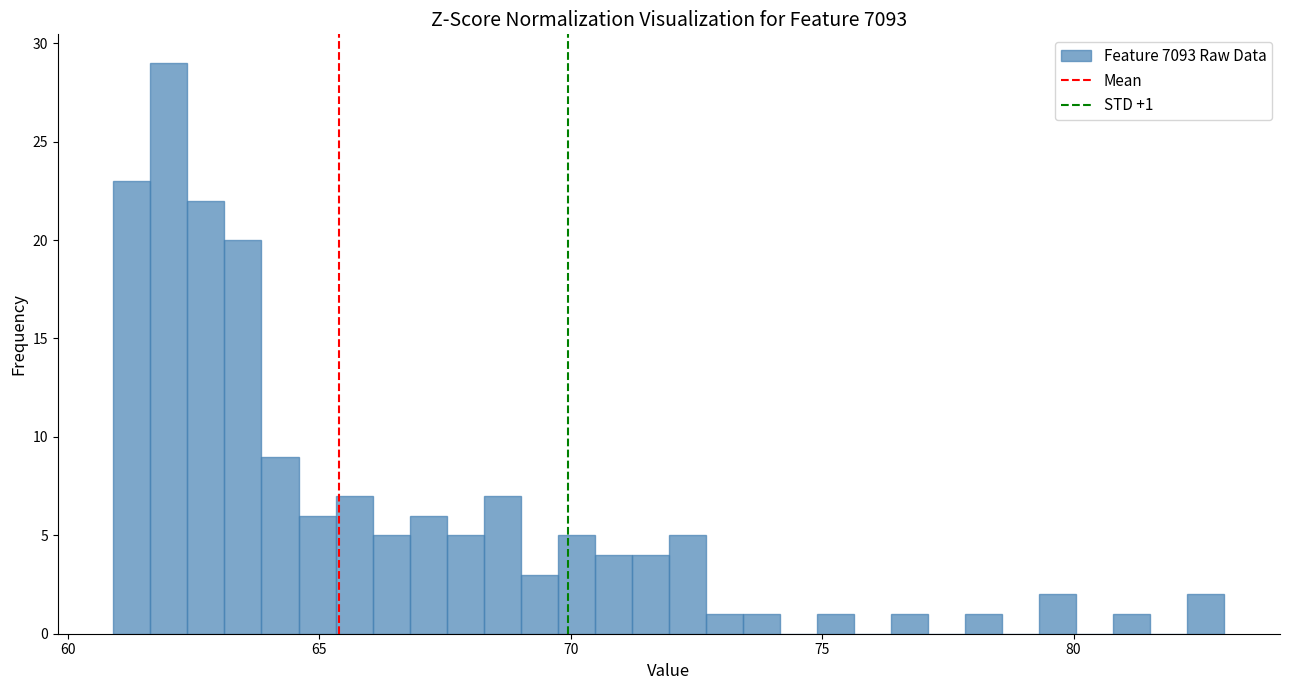

Around what value on the x-axis is the tallest bar? Give the approximate position of its centre, as read against the axis.

62.0